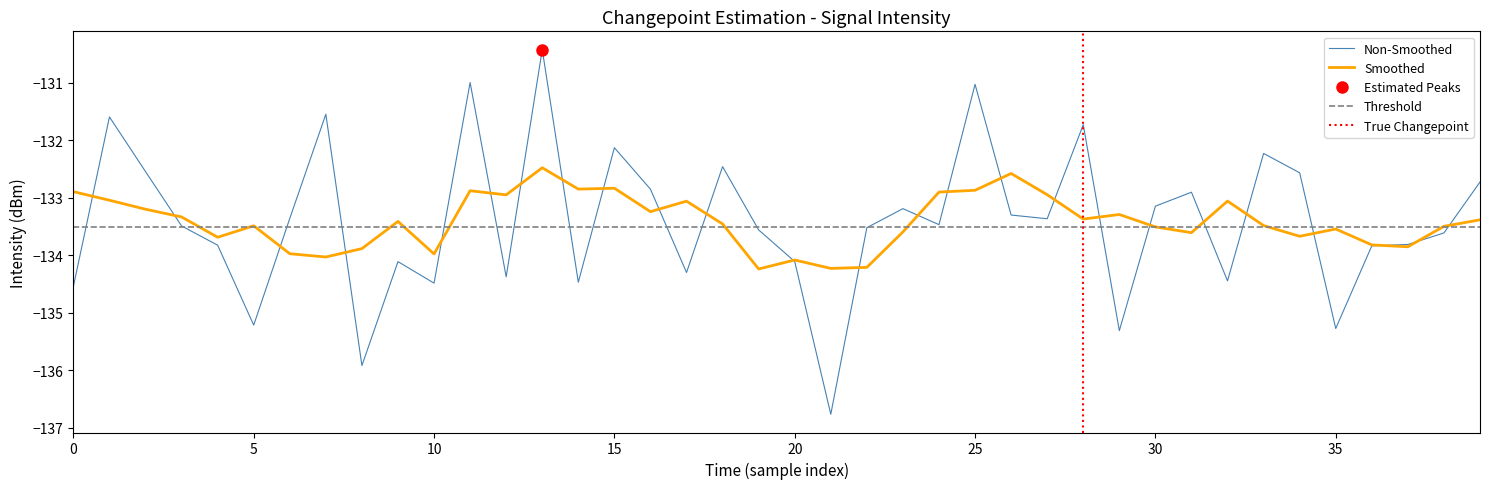

What is the sum of the values at 38 and 21?

-270.4